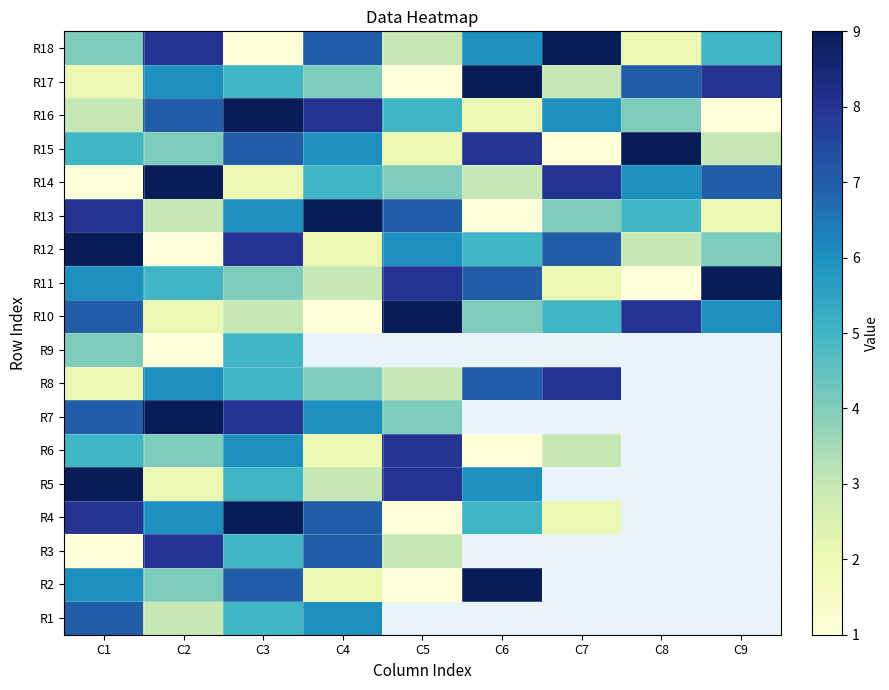

What is the sum of the R10 values at C3 and C2?

5.0